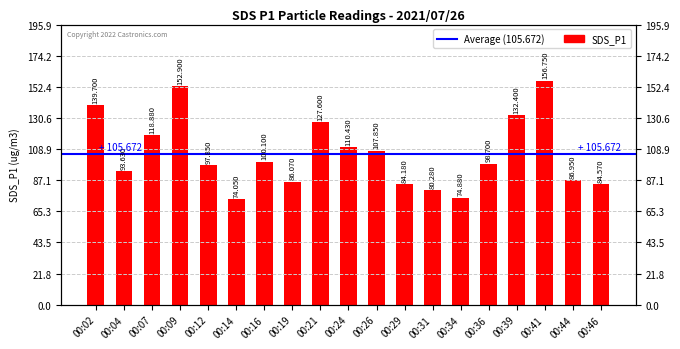

Which has a higher value, 00:26 or 00:41?

00:41